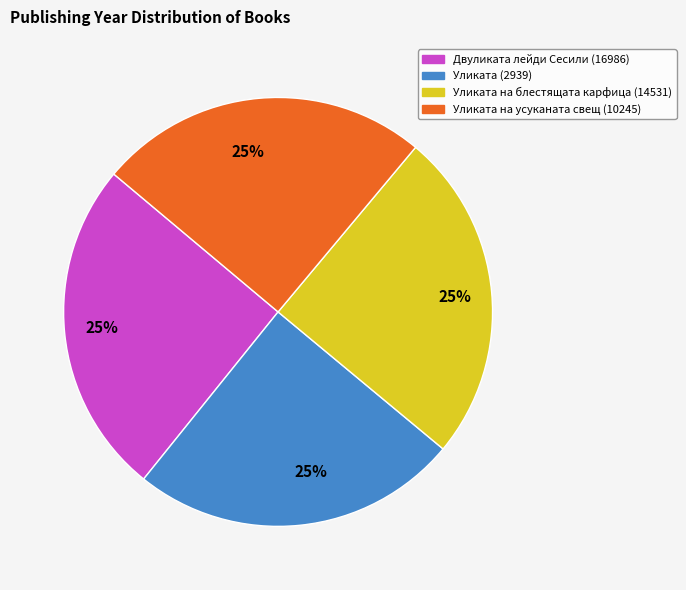

Does Уликата на усуканата свещ (10245) represent more than half of the total?

No